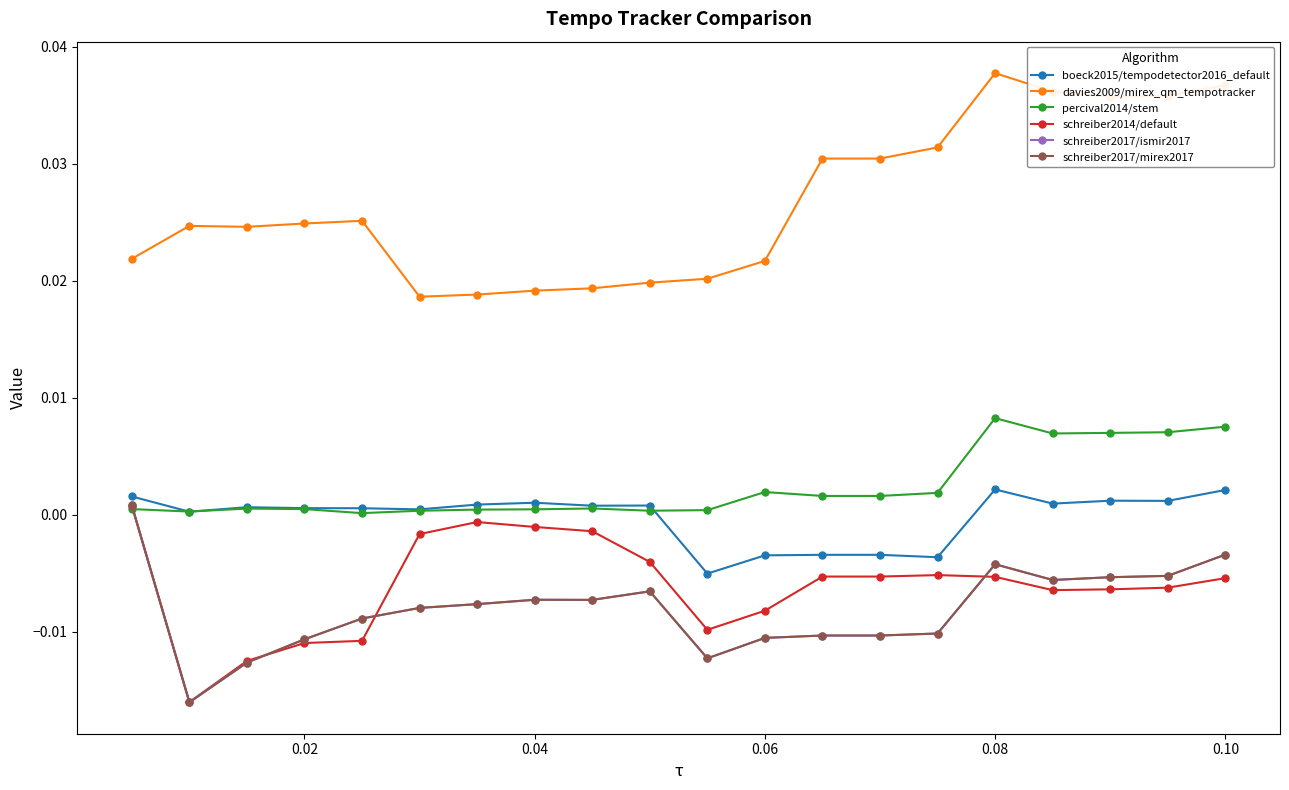

Which series has the largest total across all categories?

davies2009/mirex_qm_tempotracker